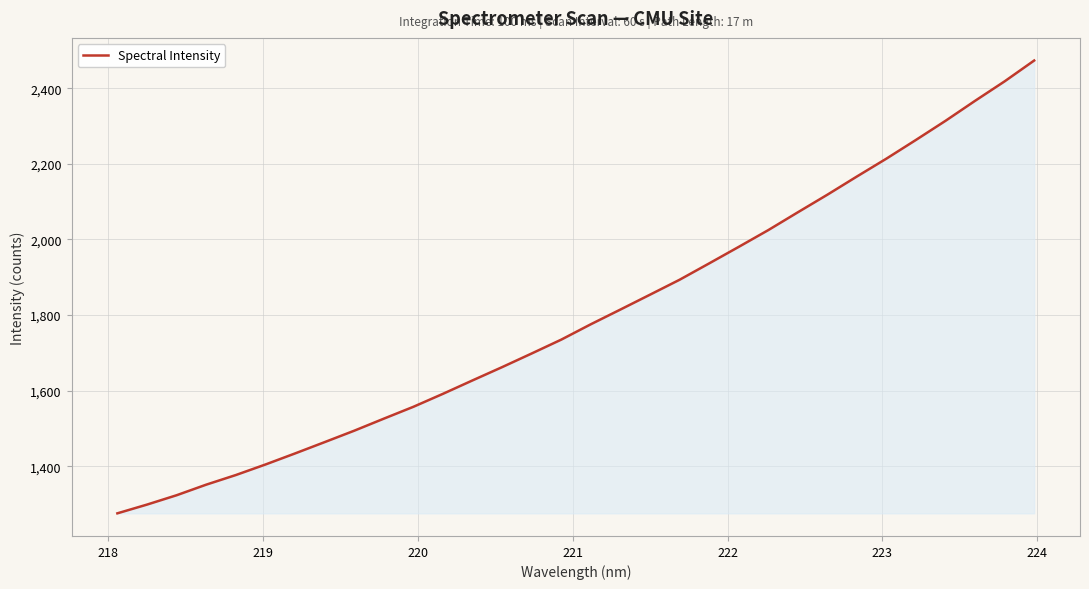

What is the smallest value displayed?

1275.2